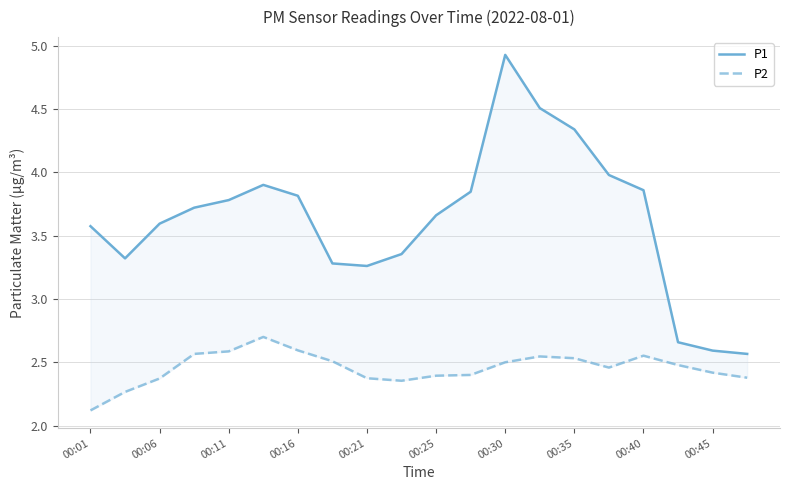

At how many categories does at least one series exceed 3?

17